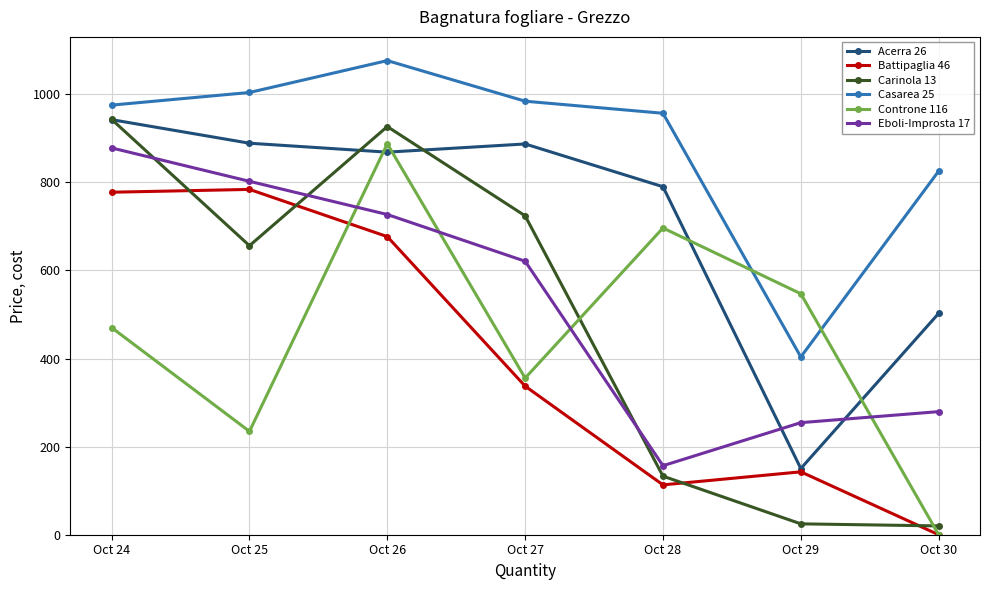

Where do Controne 116 and Acerra 26 first cross each other?

Oct 25 and Oct 26